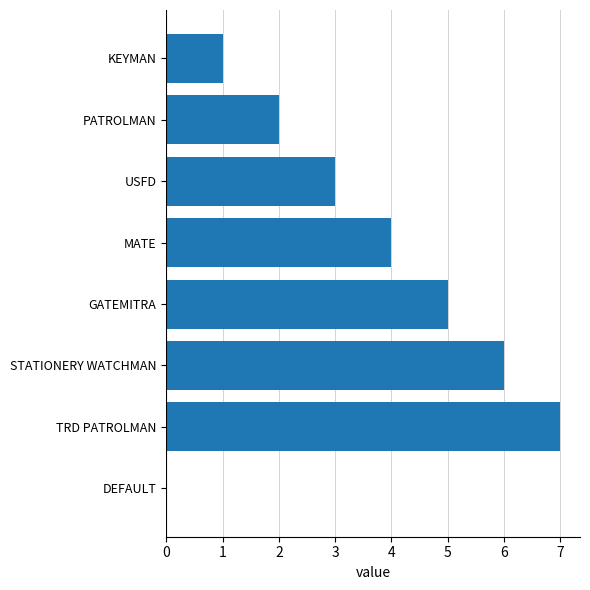

Count the number of data series in this chart.

1